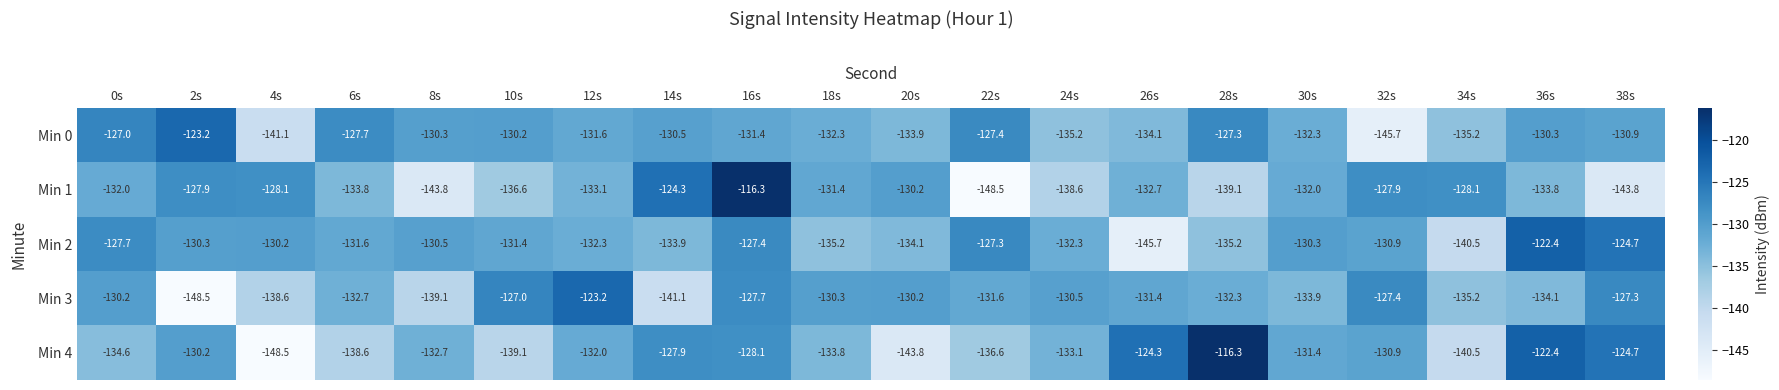

Rank the series at 12s from lowest to highest value.

Min 1, Min 2, Min 4, Min 0, Min 3